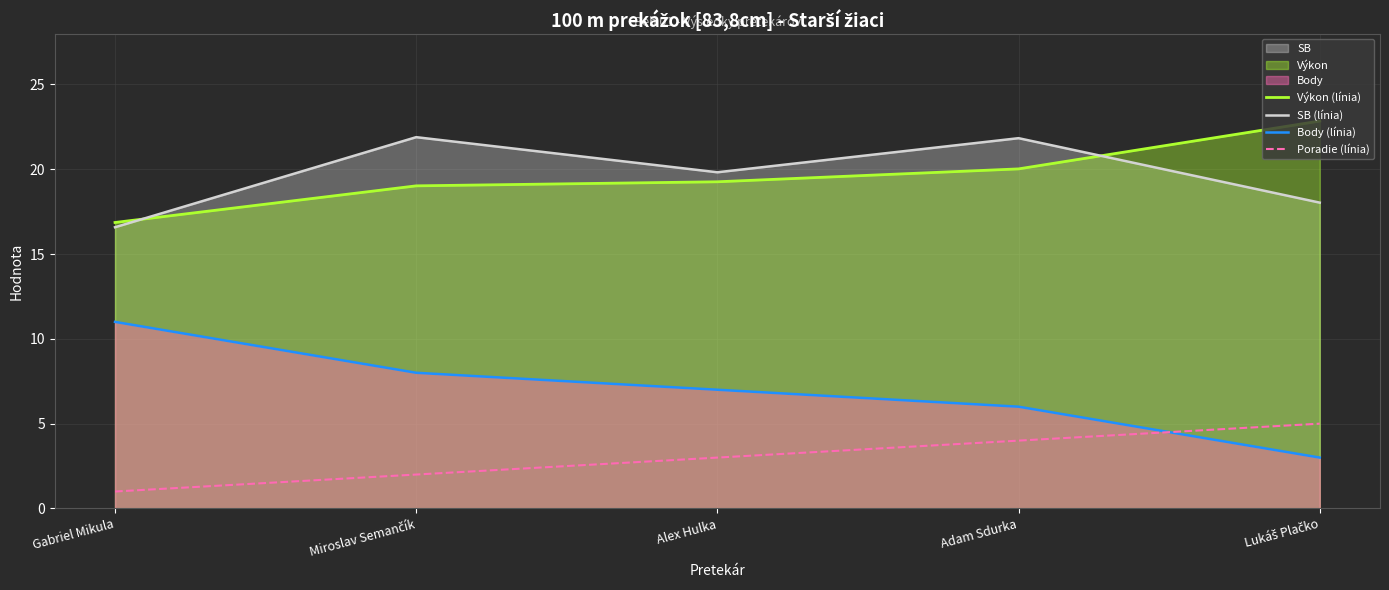

Count the number of categories in the chart.

5